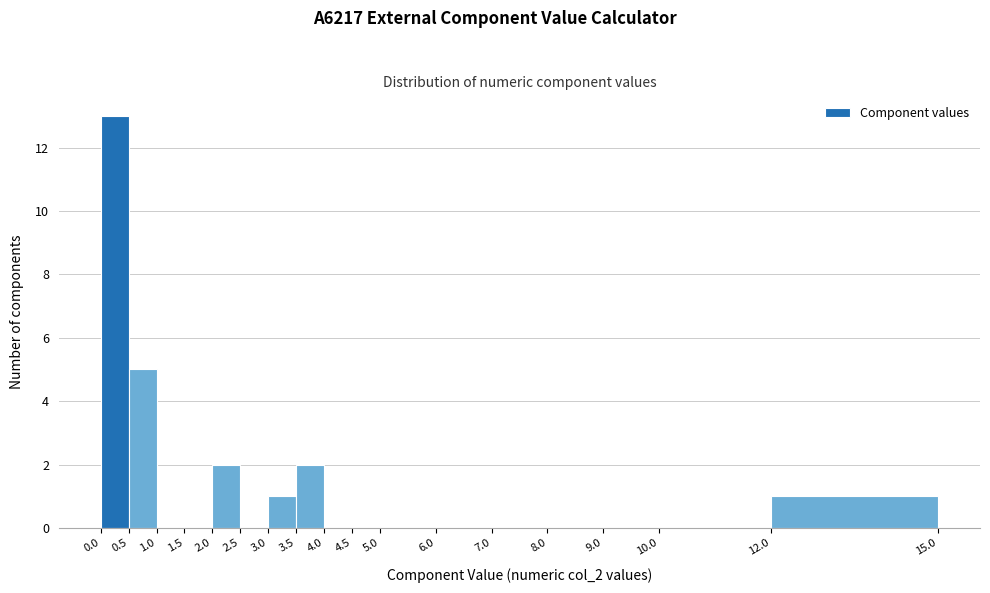

Reading left to right, transcribe this chart: for each bar, give the range it covers on the x-axis and its height. The values are not printed on the chart, so give them approximately, as read against the axis.

0.0 to 0.5: 13
0.5 to 1.0: 5
1.0 to 1.5: 0
1.5 to 2.0: 0
2.0 to 2.5: 2
2.5 to 3.0: 0
3.0 to 3.5: 1
3.5 to 4.0: 2
4.0 to 4.5: 0
4.5 to 5.0: 0
5.0 to 6.0: 0
6.0 to 7.0: 0
7.0 to 8.0: 0
8.0 to 9.0: 0
9.0 to 10.0: 0
10.0 to 12.0: 0
12.0 to 15.0: 1